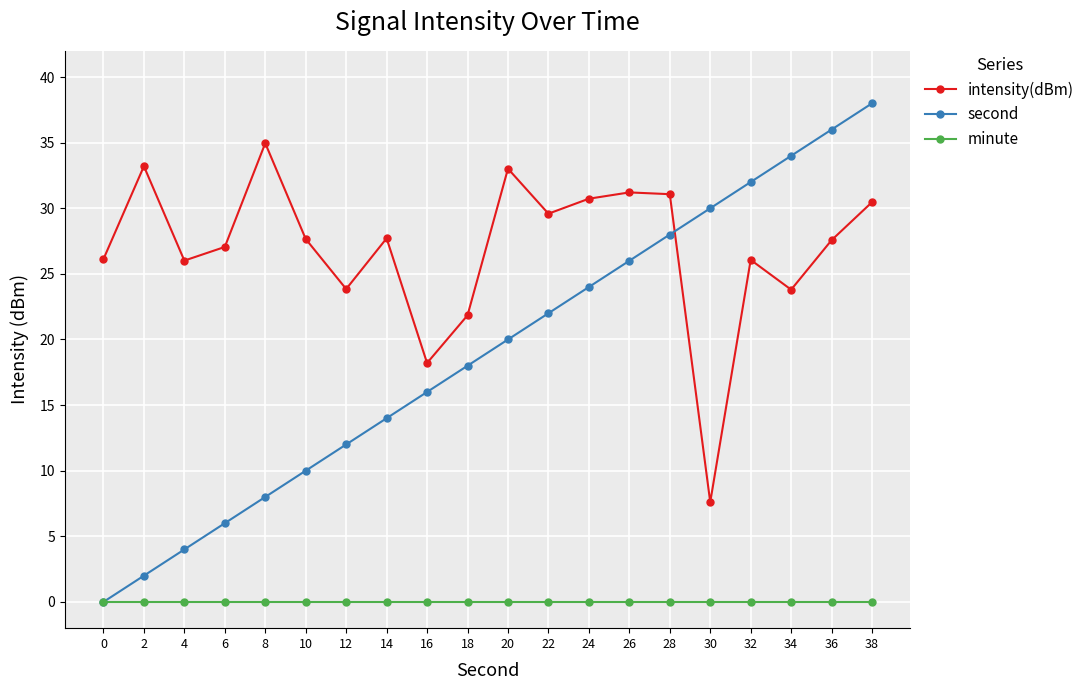

Which series has the largest range (max minus min)?

second